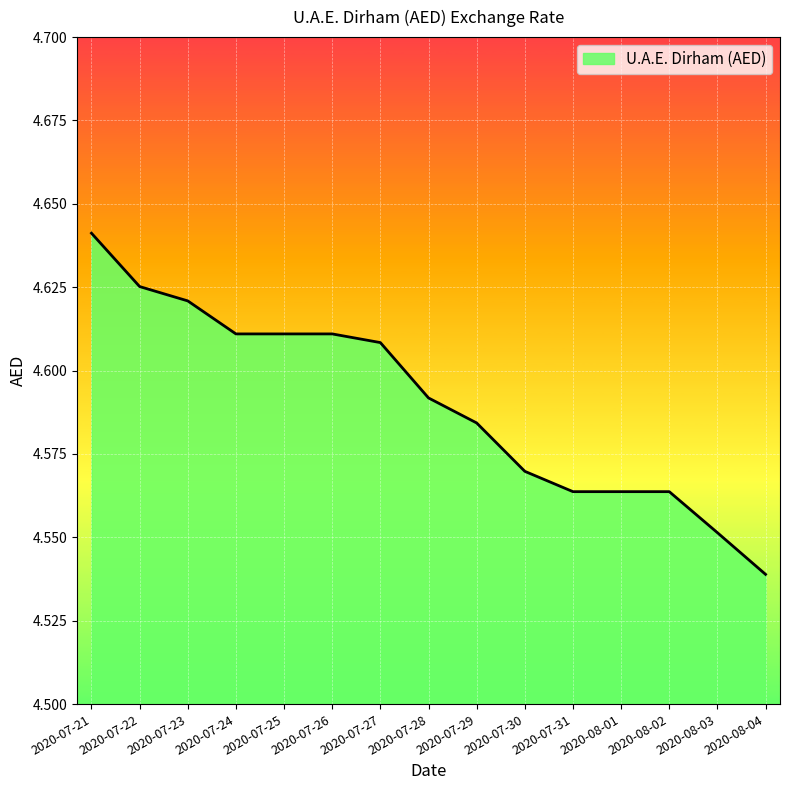

How many lines are shown in the chart?

1